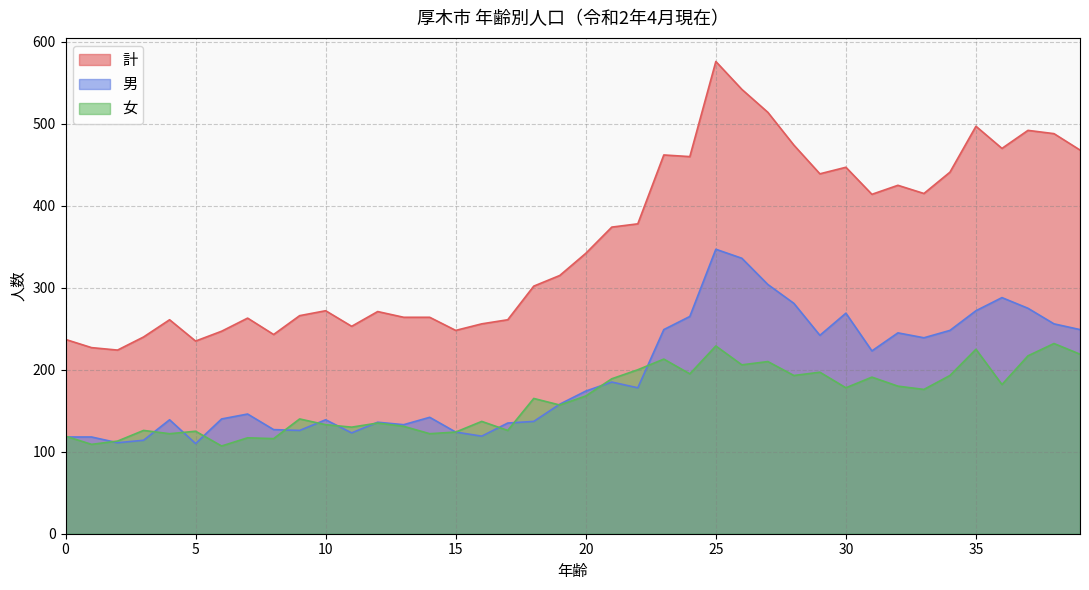

Reading left to right, extract all data points from this chart.

計: 0=237	1=227	2=224	3=240	4=261	5=235	6=247	7=263	8=243	9=266	10=272	11=253	12=271	13=264	14=264	15=248	16=256	17=261	18=302	19=315	20=342	21=374	22=378	23=462	24=460	25=576	26=542	27=514	28=474	29=439	30=447	31=414	32=425	33=415	34=441	35=497	36=470	37=492	38=488	39=468
男: 0=118	1=118	2=111	3=114	4=139	5=110	6=140	7=146	8=127	9=126	10=139	11=123	12=136	13=133	14=142	15=124	16=119	17=135	18=137	19=158	20=174	21=185	22=178	23=249	24=265	25=347	26=336	27=304	28=281	29=242	30=269	31=223	32=245	33=239	34=248	35=272	36=288	37=275	38=256	39=249
女: 0=119	1=109	2=113	3=126	4=122	5=125	6=107	7=117	8=116	9=140	10=133	11=130	12=135	13=131	14=122	15=124	16=137	17=126	18=165	19=157	20=168	21=189	22=200	23=213	24=195	25=229	26=206	27=210	28=193	29=197	30=178	31=191	32=180	33=176	34=193	35=225	36=182	37=217	38=232	39=219